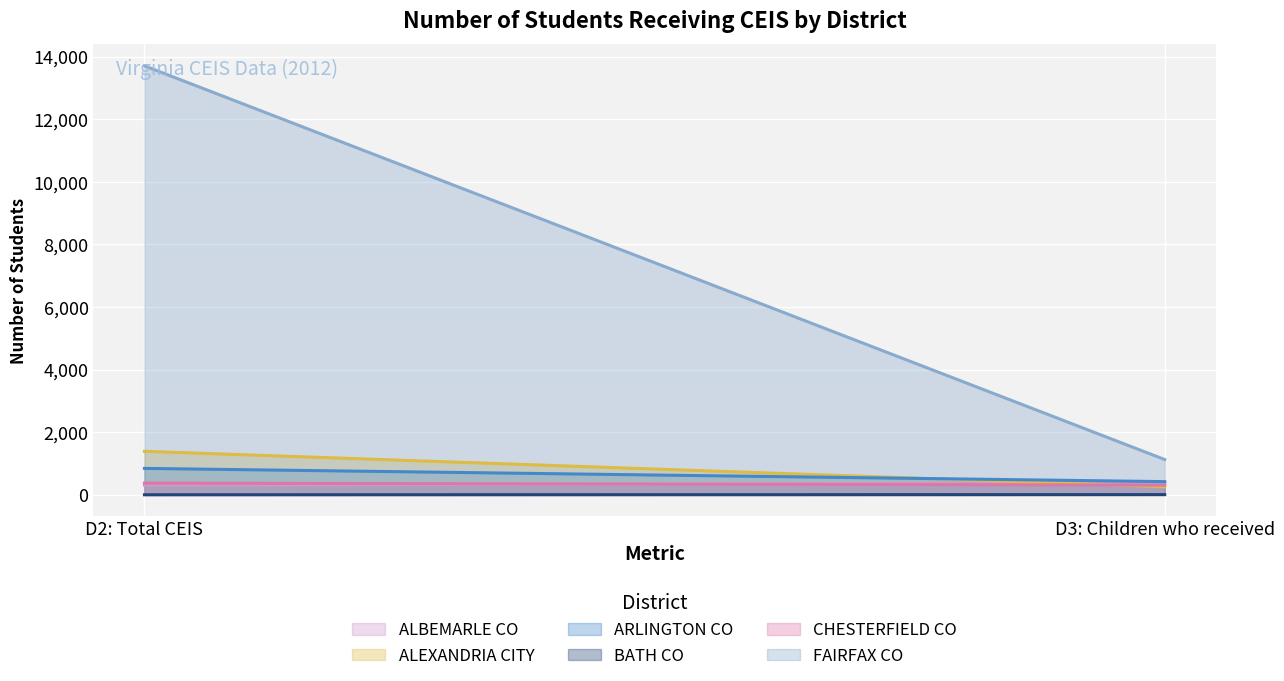

Does the chart display data point markers on the line(s)?

No